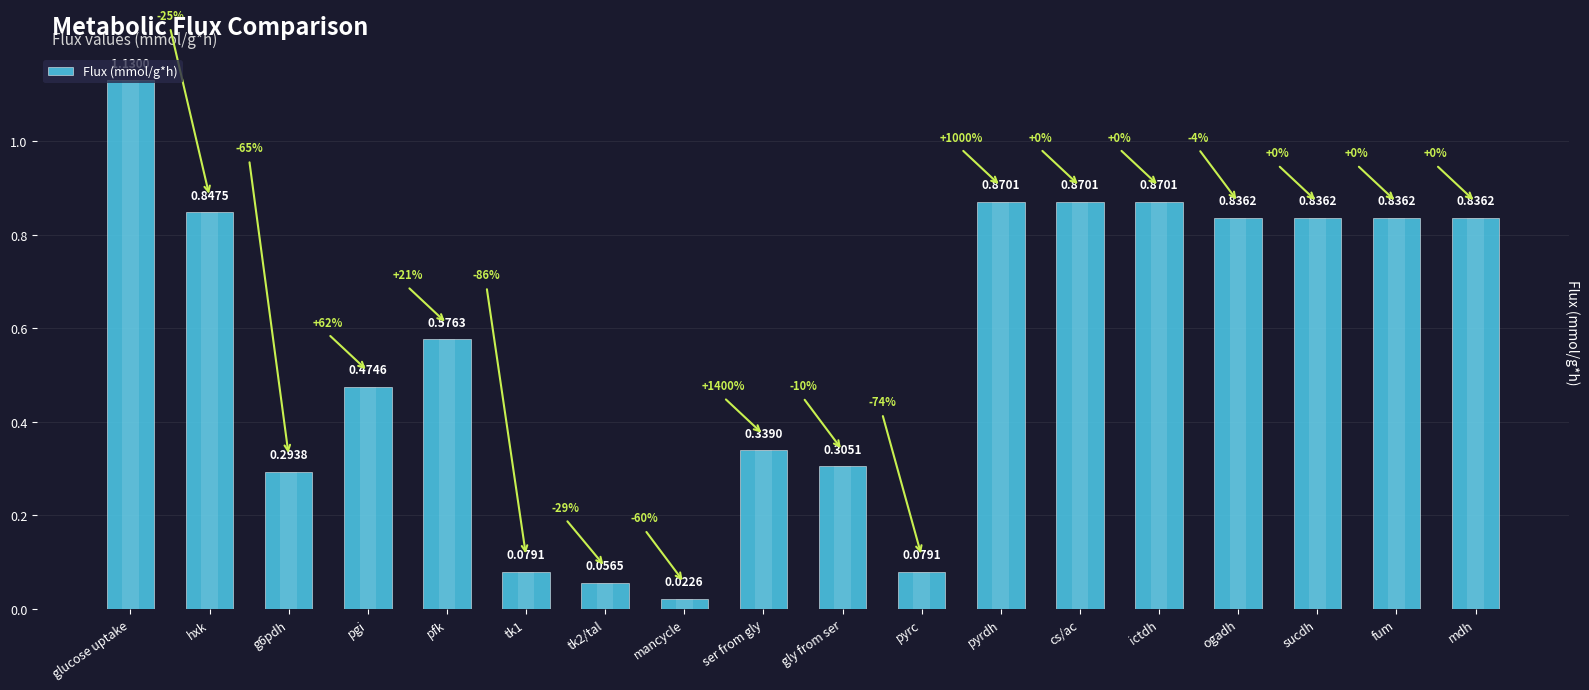

What is the sum of all values?

10.2